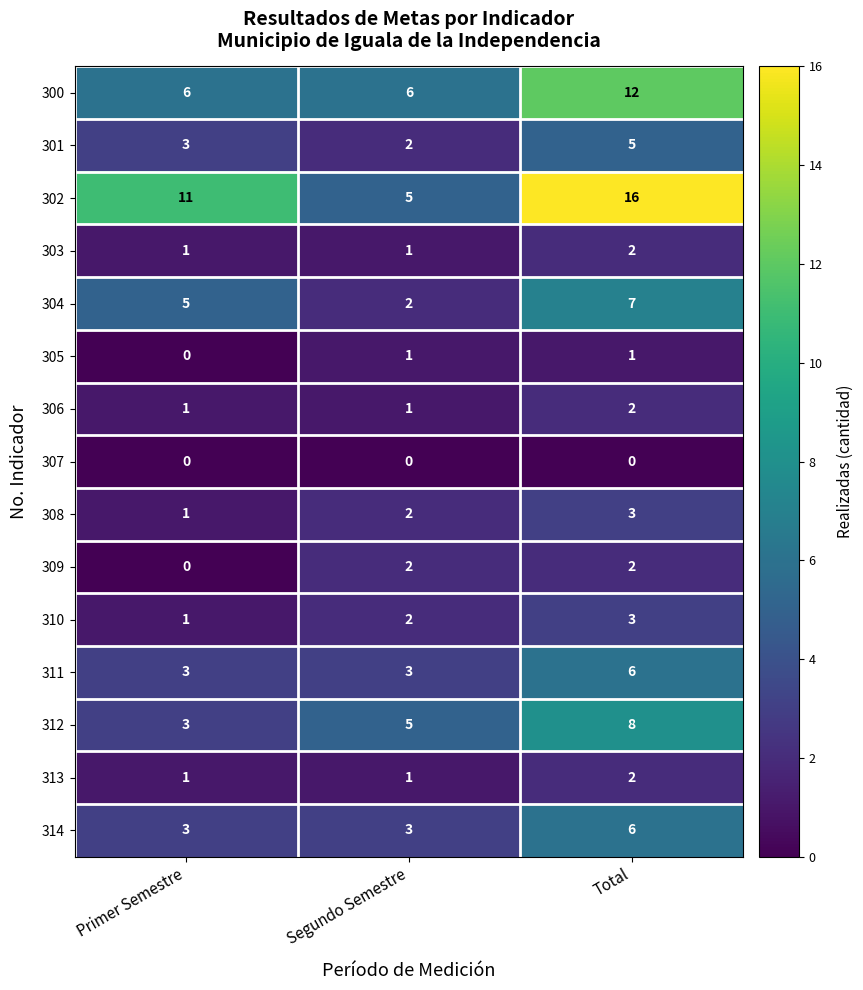

At which category does the chart reach its peak across all series?

Total